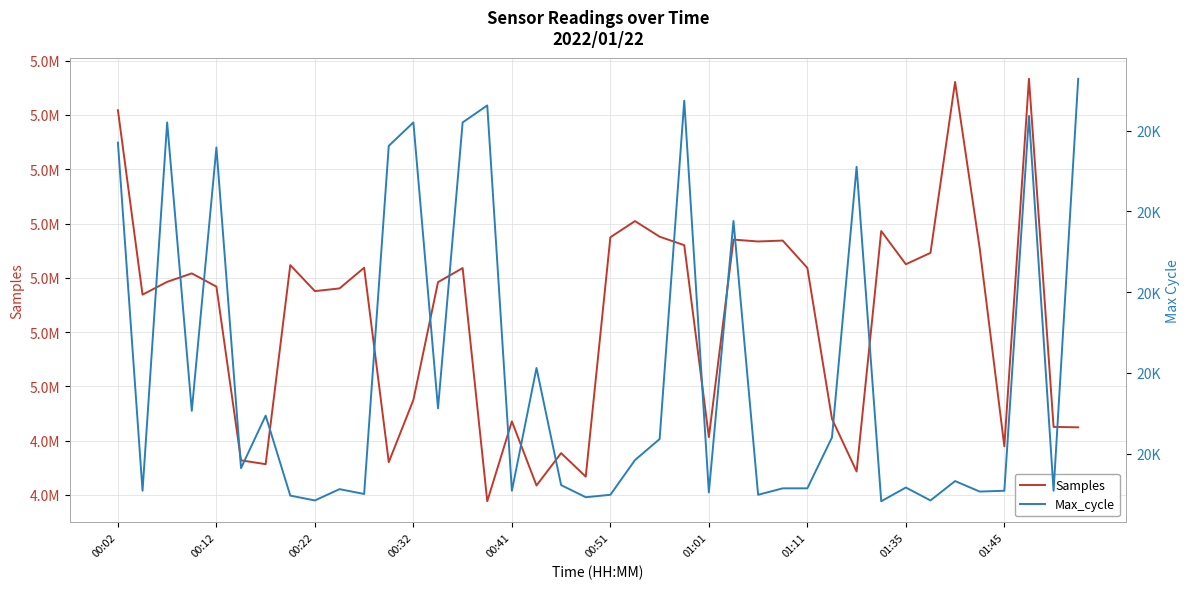

True or false: Max_cycle and Samples cross at least once.

False